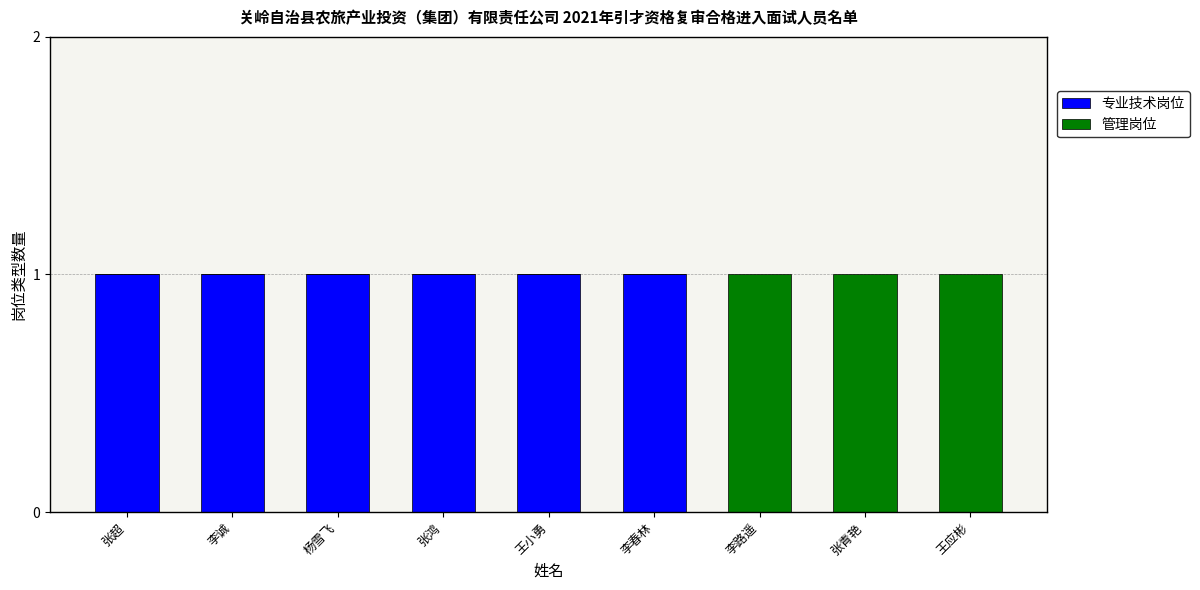

What is the total value across all series at 张超?

1